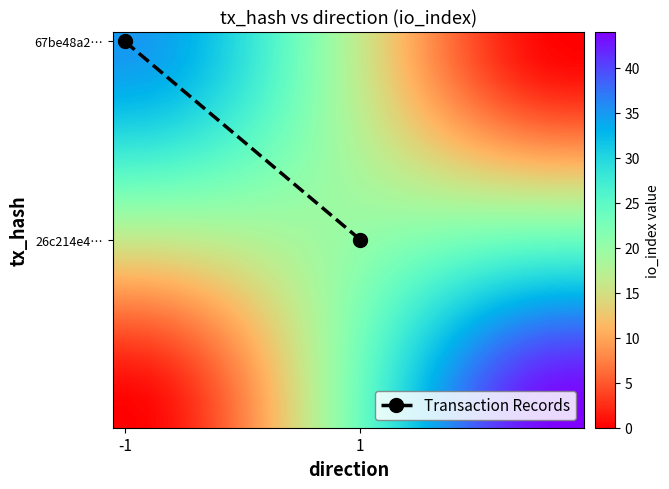

List the labels in order of 67be48a23edd64effbc1bbcd67276d333dff1b2 value, smallest first.

direction, io_index